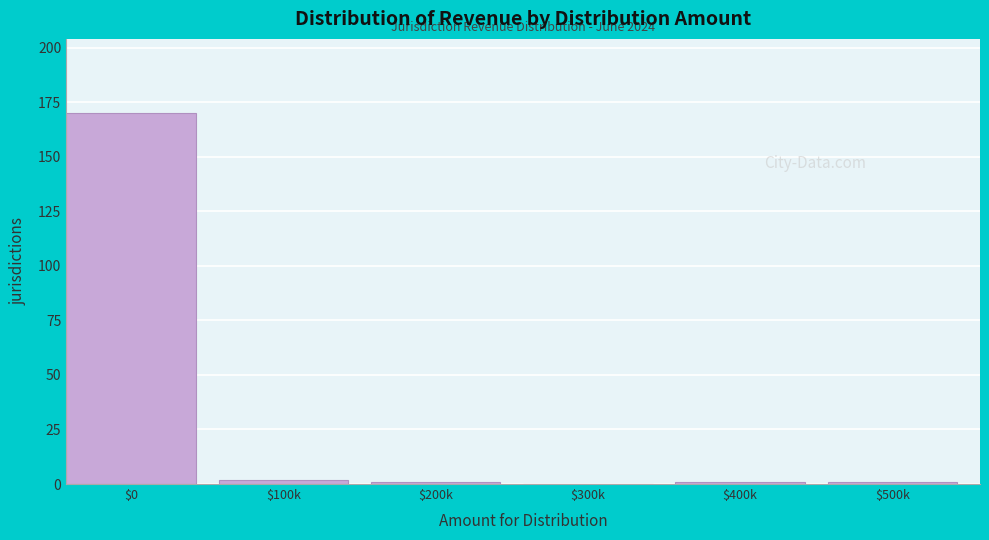

The chart shows a value of 1 at $500k. True or false?

True